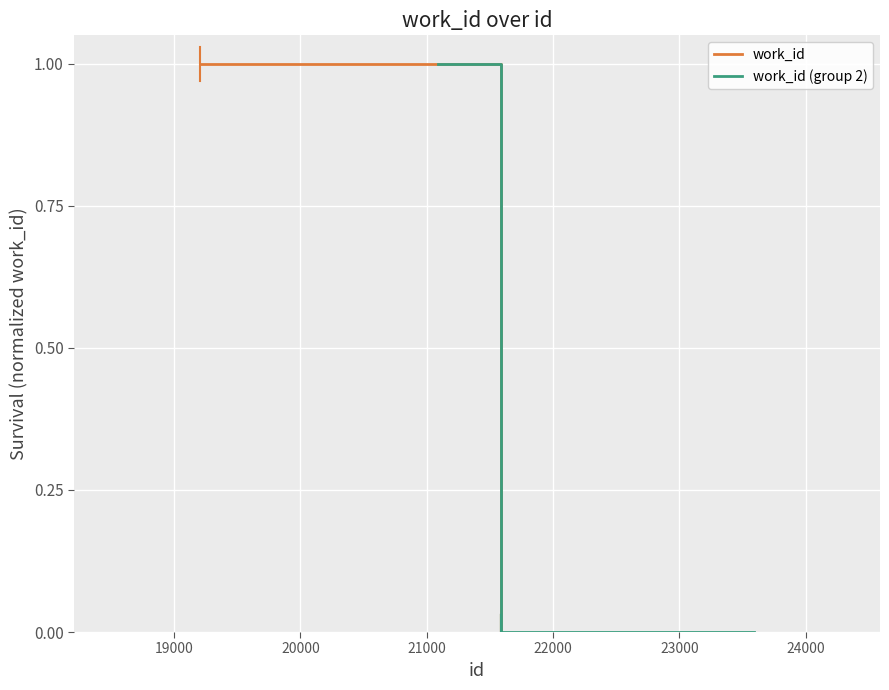

Does the chart display data point markers on the line(s)?

No